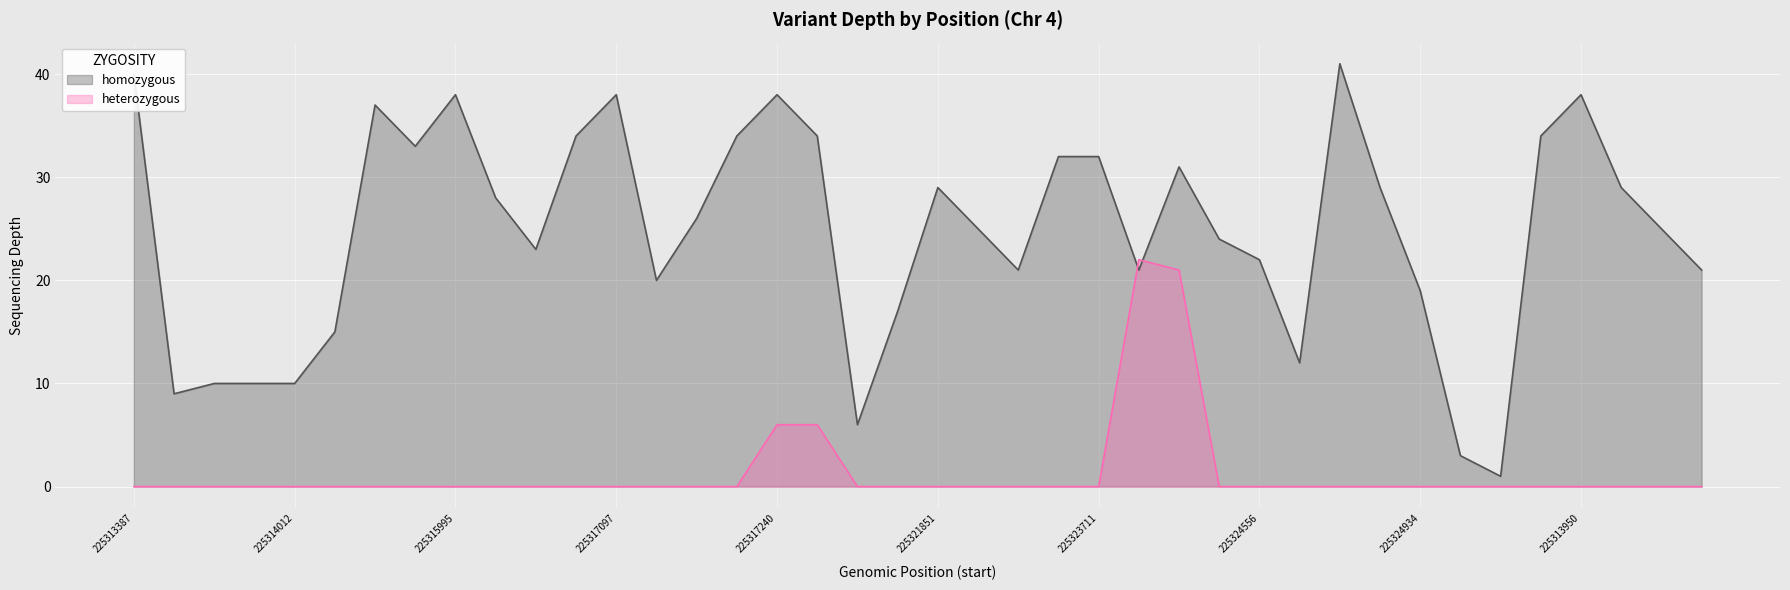

Reading left to right, extract all data points from this chart.

homozygous: 40	9	10	10	10	15	37	33	38	28	23	34	38	20	26	34	38	34	6	17	29	25	21	32	32	21	31	24	22	12	41	29	19	3	1	34	38	29	25	21
heterozygous: 0	0	0	0	0	0	0	0	0	0	0	0	0	0	0	0	6	6	0	0	0	0	0	0	0	22	21	0	0	0	0	0	0	0	0	0	0	0	0	0